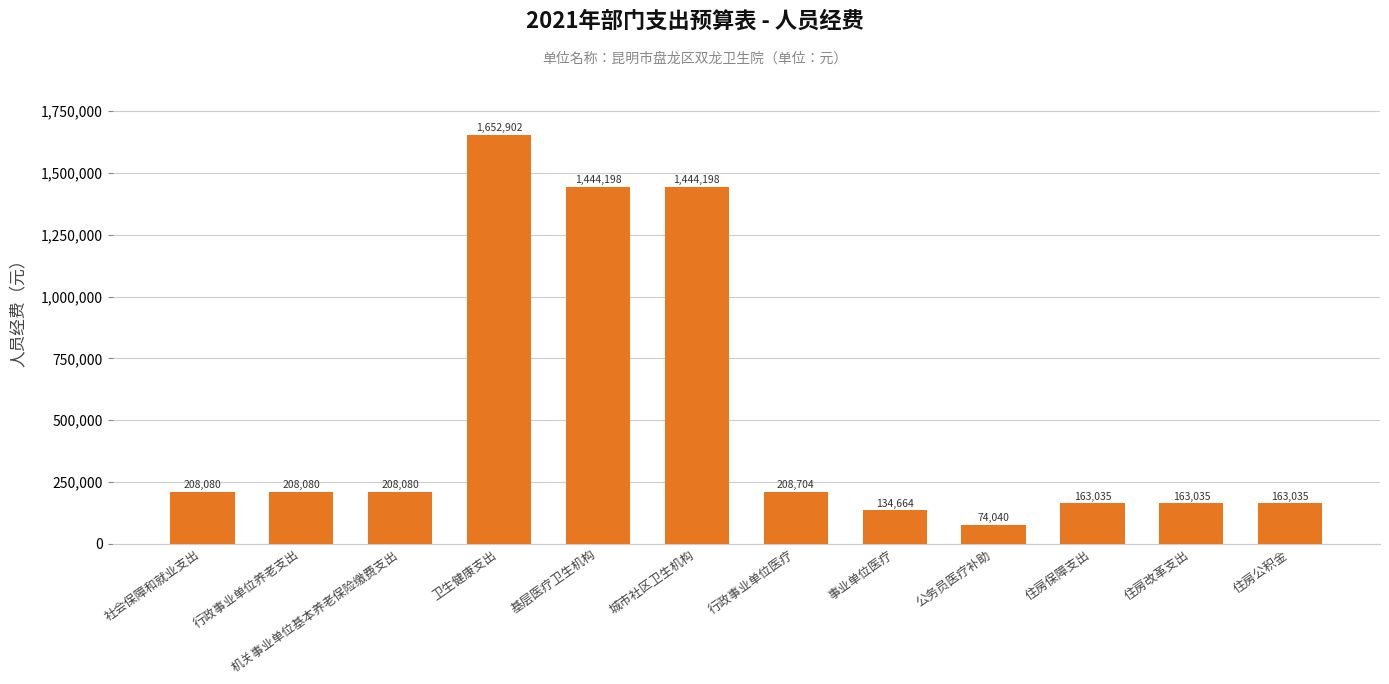

Between 机关事业单位基本养老保险缴费支出 and 事业单位医疗, which is larger?

机关事业单位基本养老保险缴费支出